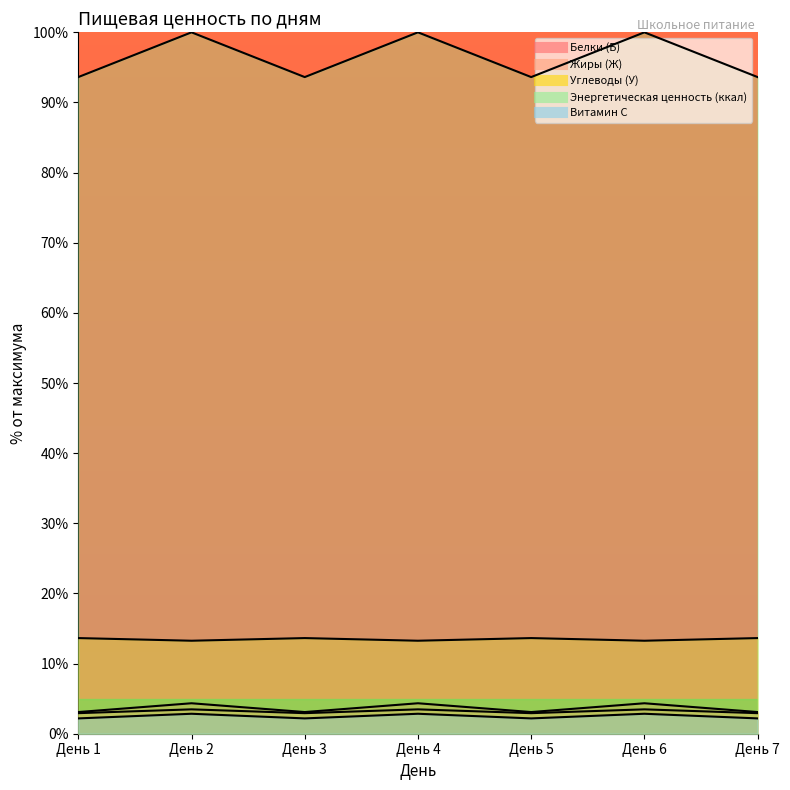

Reading left to right, extract all data points from this chart.

Белки (Б): День 1=3.1	День 2=4.3	День 3=3.1	День 4=4.3	День 5=3.1	День 6=4.3	День 7=3.1
Жиры (Ж): День 1=13.6	День 2=13.3	День 3=13.6	День 4=13.3	День 5=13.6	День 6=13.3	День 7=13.6
Углеводы (У): День 1=2.2	День 2=2.8	День 3=2.2	День 4=2.8	День 5=2.2	День 6=2.8	День 7=2.2
Энергетическая ценность (ккал): День 1=2.9	День 2=3.5	День 3=2.9	День 4=3.5	День 5=2.9	День 6=3.5	День 7=2.9
Витамин С: День 1=93.6	День 2=100.0	День 3=93.6	День 4=100.0	День 5=93.6	День 6=100.0	День 7=93.6